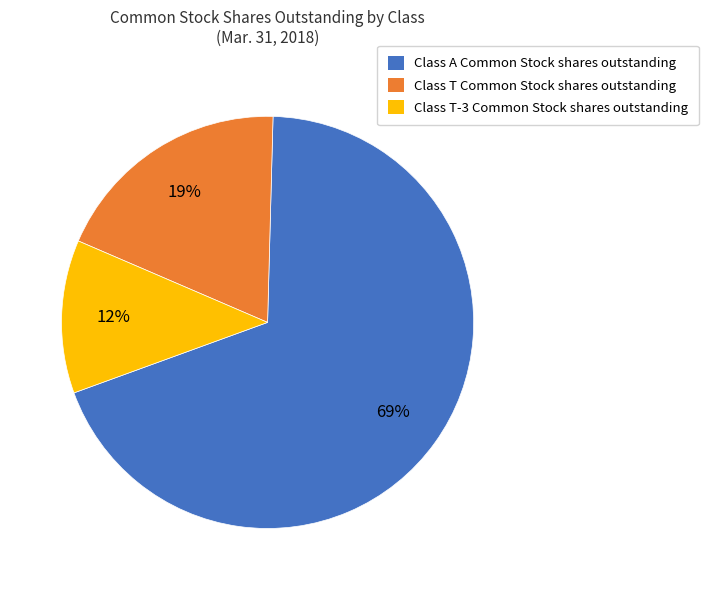

Which slice represents more than half of the pie?

Class A Common Stock shares outstanding